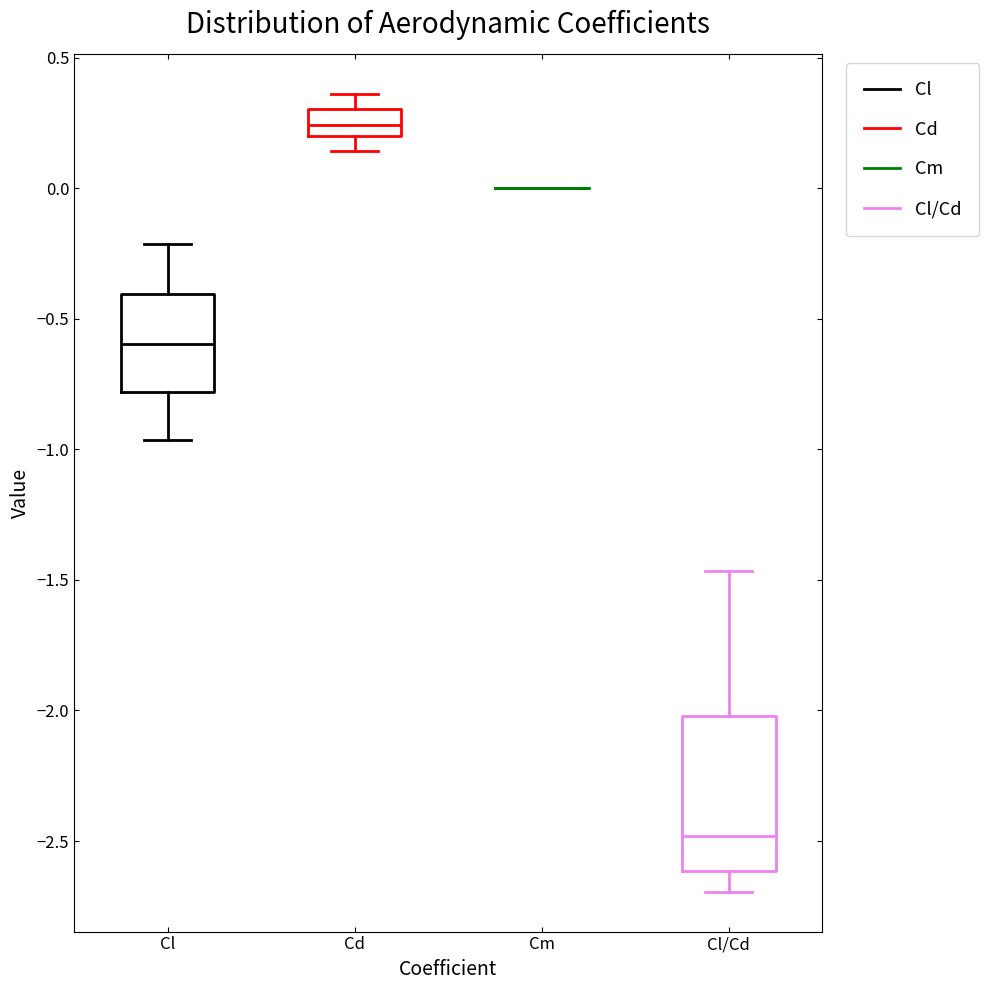

Comparing the boxes themselves (not the whiskers), which one is the tallest?

Cl/Cd